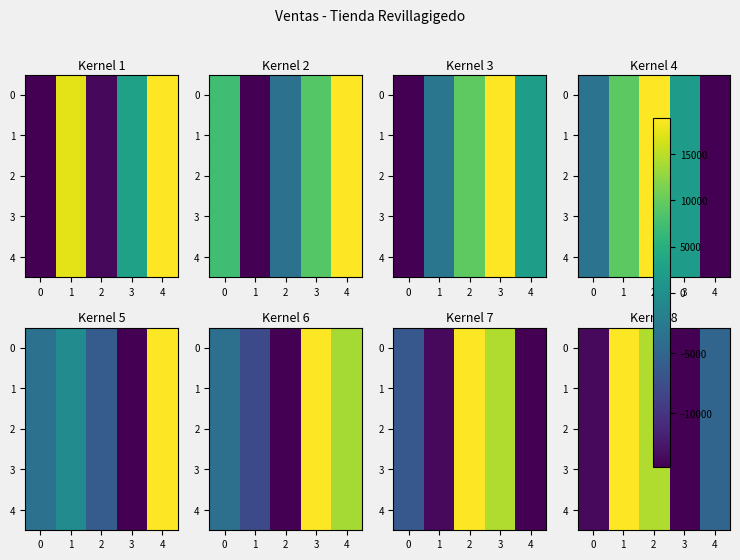

Which has a higher value, 3 or 2?

2